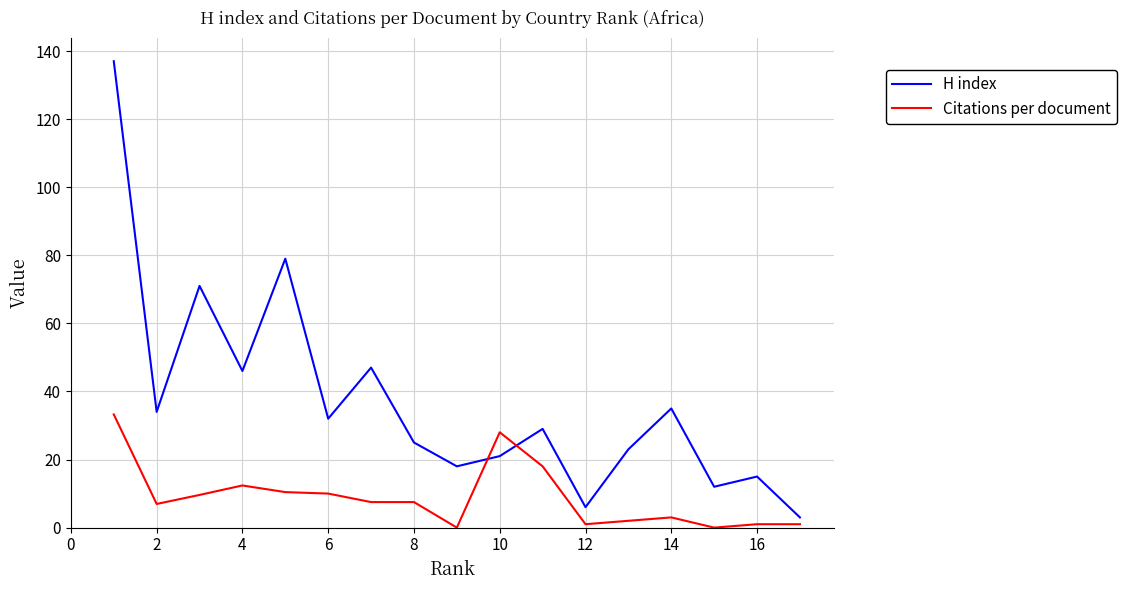

True or false: H index and Citations per document intersect in this chart.

True